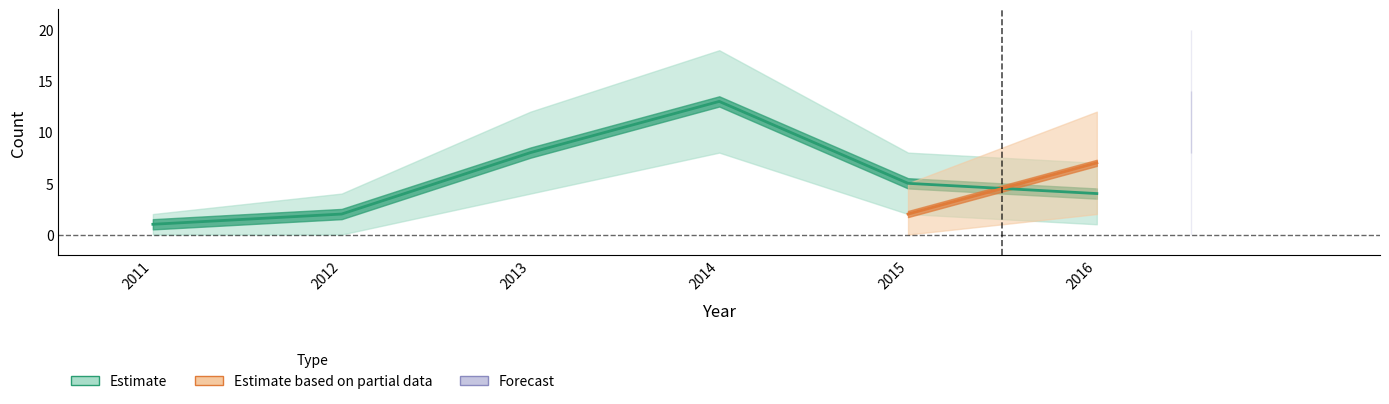

Reading right to left, transcribe all the data shown in this chart.

Estimate: 4	5	13	8	2	1
Estimate based on partial data: 7	2	0	0	0	0
Forecast: 0	0	0	0	0	0